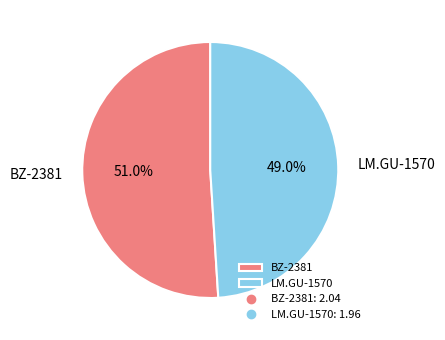

What percentage is the BZ-2381 slice, to the nearest percent?

51%